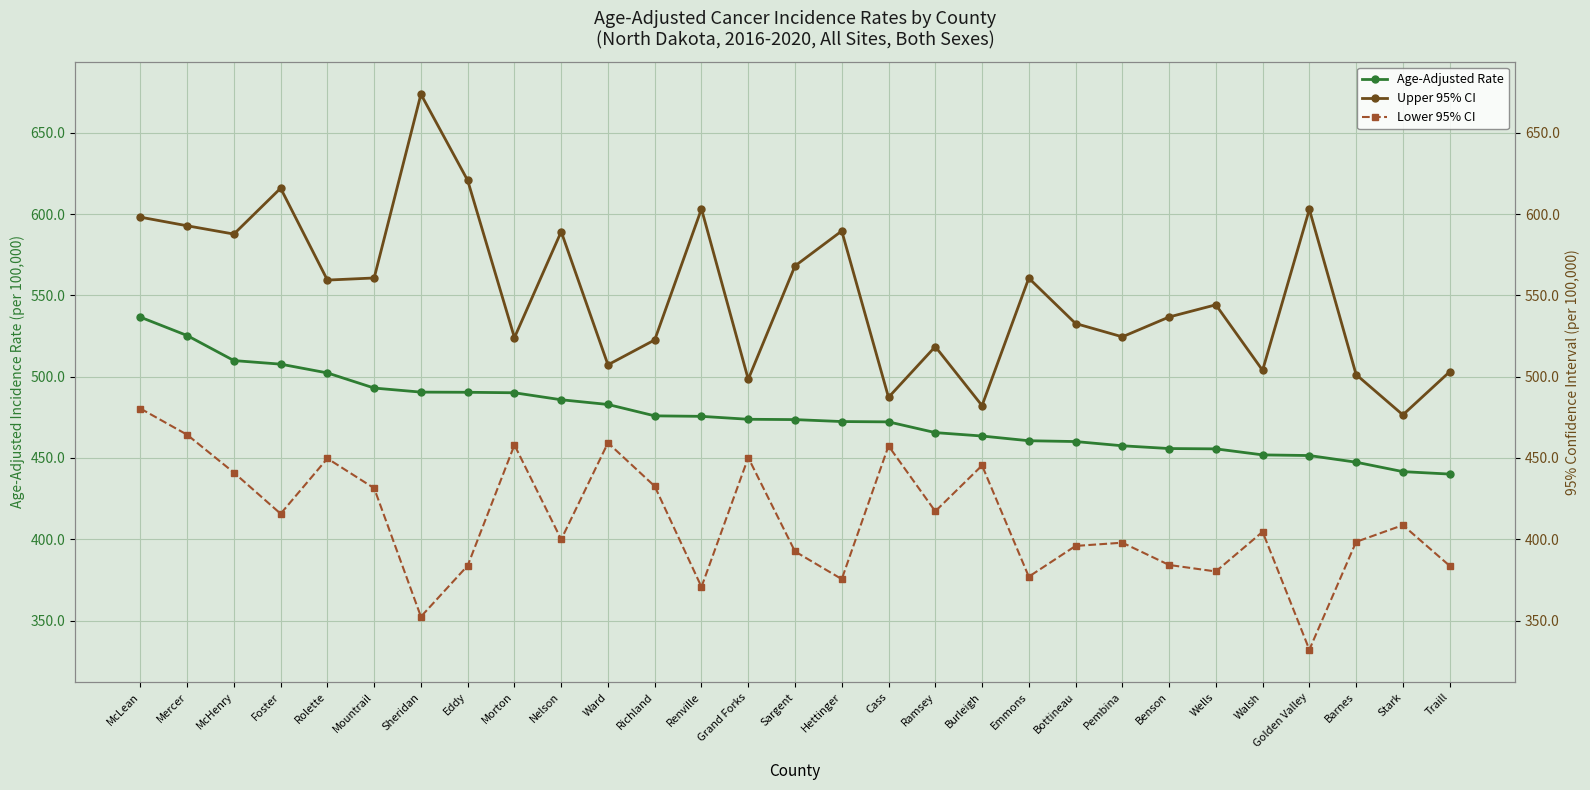

What is the sum of the Lower 95% CI values at Richland and Cass?

890.0